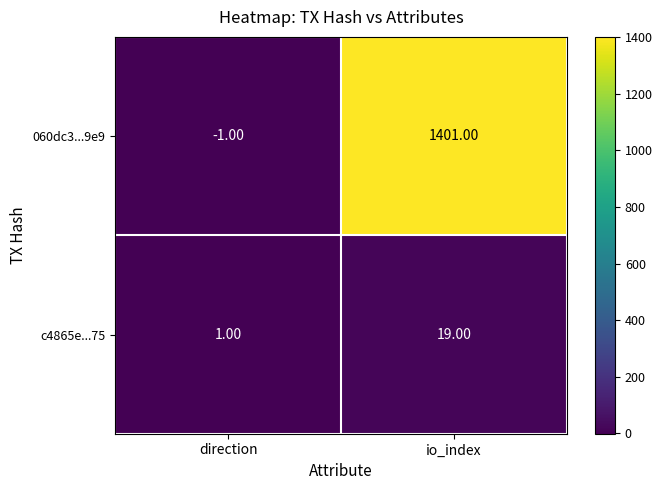

Which series changed the most between direction and io_index?

060dc3...9e9